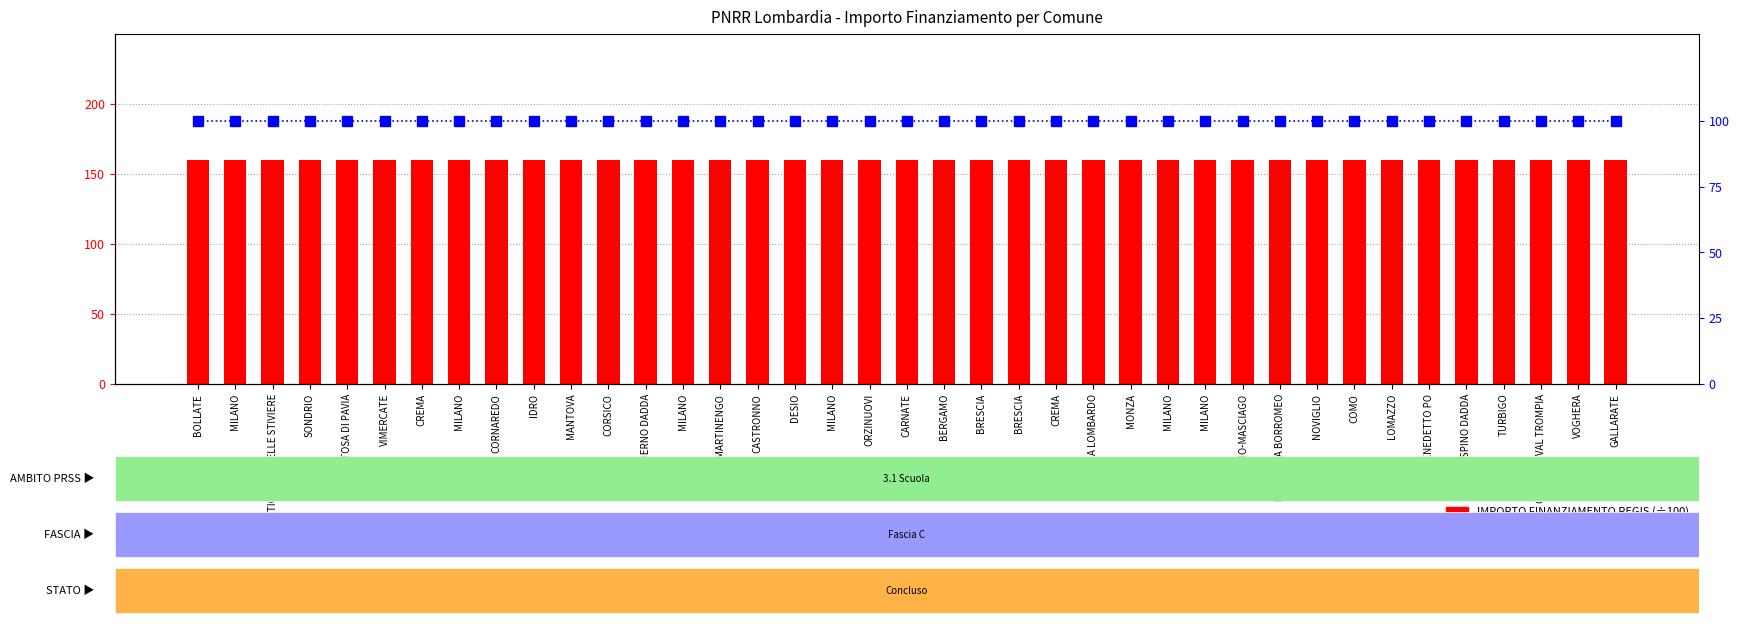

Rank the categories by IMPORTO FINANZIAMENTO REGIS value from highest to lowest.

BOLLATE, MILANO, CASTIGLIONE DELLE STIVIERE, SONDRIO, CERTOSA DI PAVIA, VIMERCATE, CREMA, MILANO, CORNAREDO, IDRO, MANTOVA, CORSICO, PADERNO DADDA, MILANO, MARTINENGO, CASTRONNO, DESIO, MILANO, ORZINUOVI, CARNATE, BERGAMO, BRESCIA, BRESCIA, CREMA, SOMMA LOMBARDO, MONZA, MILANO, MILANO, BOVISIO-MASCIAGO, PESCHIERA BORROMEO, NOVIGLIO, COMO, LOMAZZO, SAN BENEDETTO PO, SPINO DADDA, TURBIGO, GARDONE VAL TROMPIA, VOGHERA, GALLARATE